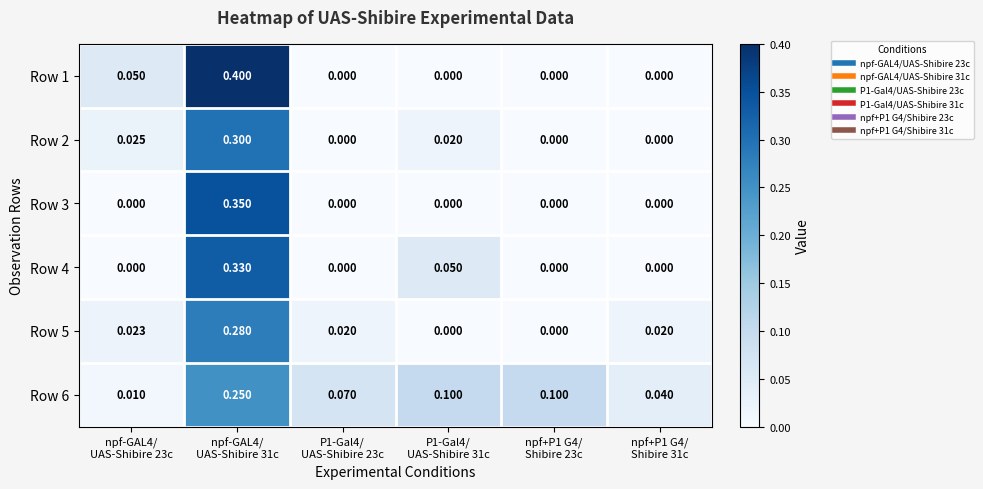

Reading left to right, transcribe all the data shown in this chart.

Row 1: npf-GAL4/
UAS-Shibire 23c=0.1	npf-GAL4/
UAS-Shibire 31c=0.4	P1-Gal4/
UAS-Shibire 23c=0.0	P1-Gal4/
UAS-Shibire 31c=0.0	npf+P1 G4/
Shibire 23c=0.0	npf+P1 G4/
Shibire 31c=0.0
Row 2: npf-GAL4/
UAS-Shibire 23c=0.0	npf-GAL4/
UAS-Shibire 31c=0.3	P1-Gal4/
UAS-Shibire 23c=0.0	P1-Gal4/
UAS-Shibire 31c=0.0	npf+P1 G4/
Shibire 23c=0.0	npf+P1 G4/
Shibire 31c=0.0
Row 3: npf-GAL4/
UAS-Shibire 23c=0.0	npf-GAL4/
UAS-Shibire 31c=0.3	P1-Gal4/
UAS-Shibire 23c=0.0	P1-Gal4/
UAS-Shibire 31c=0.0	npf+P1 G4/
Shibire 23c=0.0	npf+P1 G4/
Shibire 31c=0.0
Row 4: npf-GAL4/
UAS-Shibire 23c=0.0	npf-GAL4/
UAS-Shibire 31c=0.3	P1-Gal4/
UAS-Shibire 23c=0.0	P1-Gal4/
UAS-Shibire 31c=0.1	npf+P1 G4/
Shibire 23c=0.0	npf+P1 G4/
Shibire 31c=0.0
Row 5: npf-GAL4/
UAS-Shibire 23c=0.0	npf-GAL4/
UAS-Shibire 31c=0.3	P1-Gal4/
UAS-Shibire 23c=0.0	P1-Gal4/
UAS-Shibire 31c=0.0	npf+P1 G4/
Shibire 23c=0.0	npf+P1 G4/
Shibire 31c=0.0
Row 6: npf-GAL4/
UAS-Shibire 23c=0.0	npf-GAL4/
UAS-Shibire 31c=0.2	P1-Gal4/
UAS-Shibire 23c=0.1	P1-Gal4/
UAS-Shibire 31c=0.1	npf+P1 G4/
Shibire 23c=0.1	npf+P1 G4/
Shibire 31c=0.0